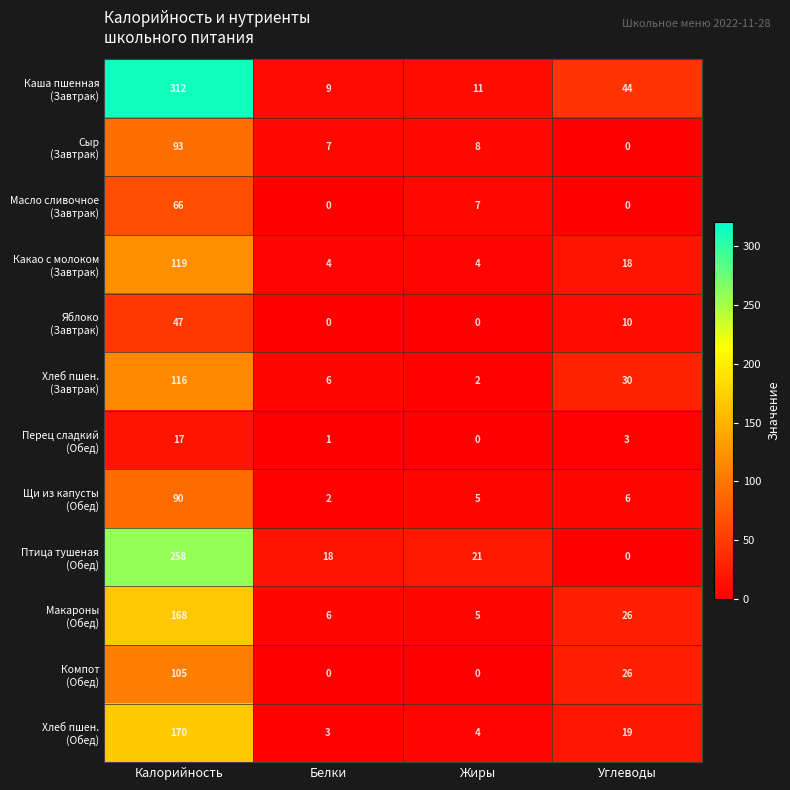

What is the maximum value shown in the chart?

312